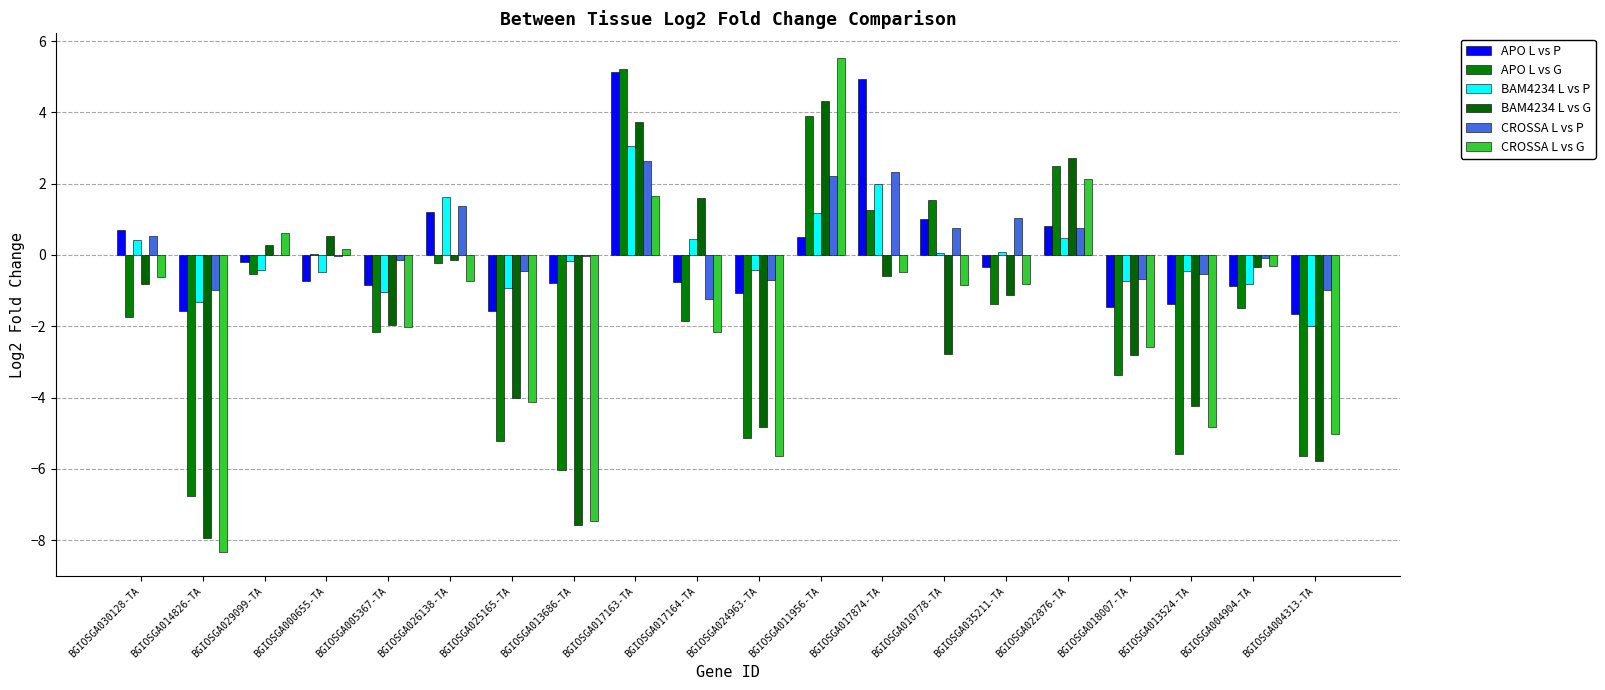

How many data points does each series have?

20